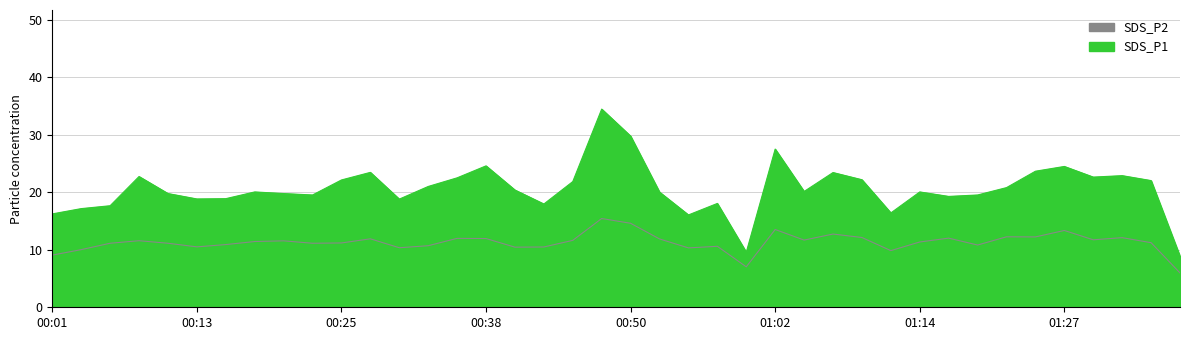

Is it true that SDS_P2 equals 18.3 at 00:06?

False